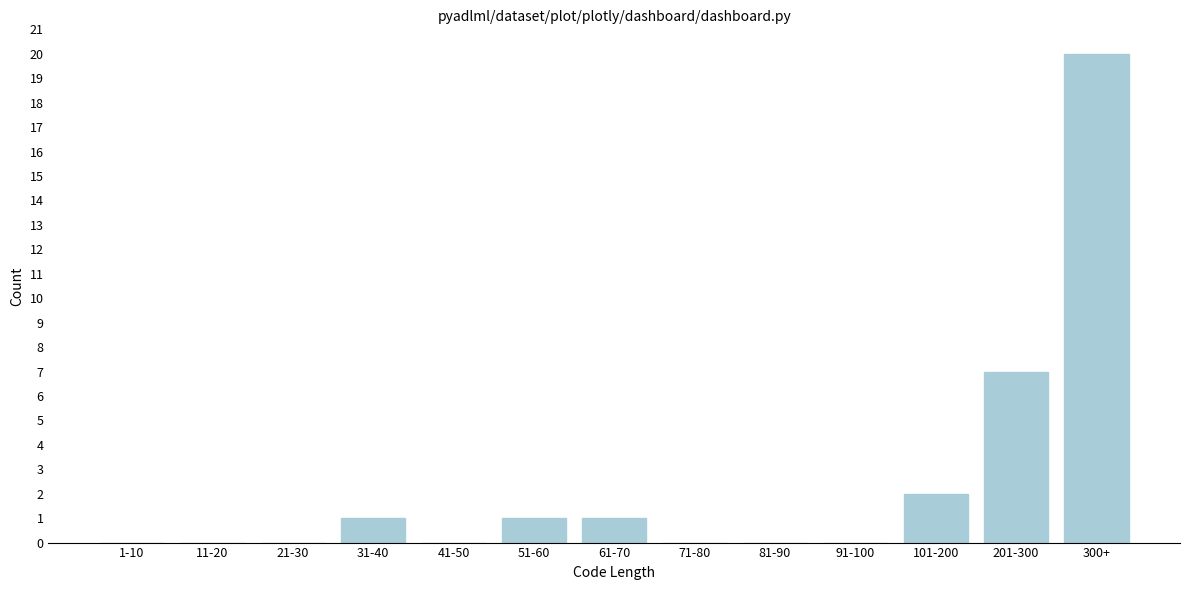

Reading left to right, extract all data points from this chart.

1-10=0	11-20=0	21-30=0	31-40=1	41-50=0	51-60=1	61-70=1	71-80=0	81-90=0	91-100=0	101-200=2	201-300=7	300+=20